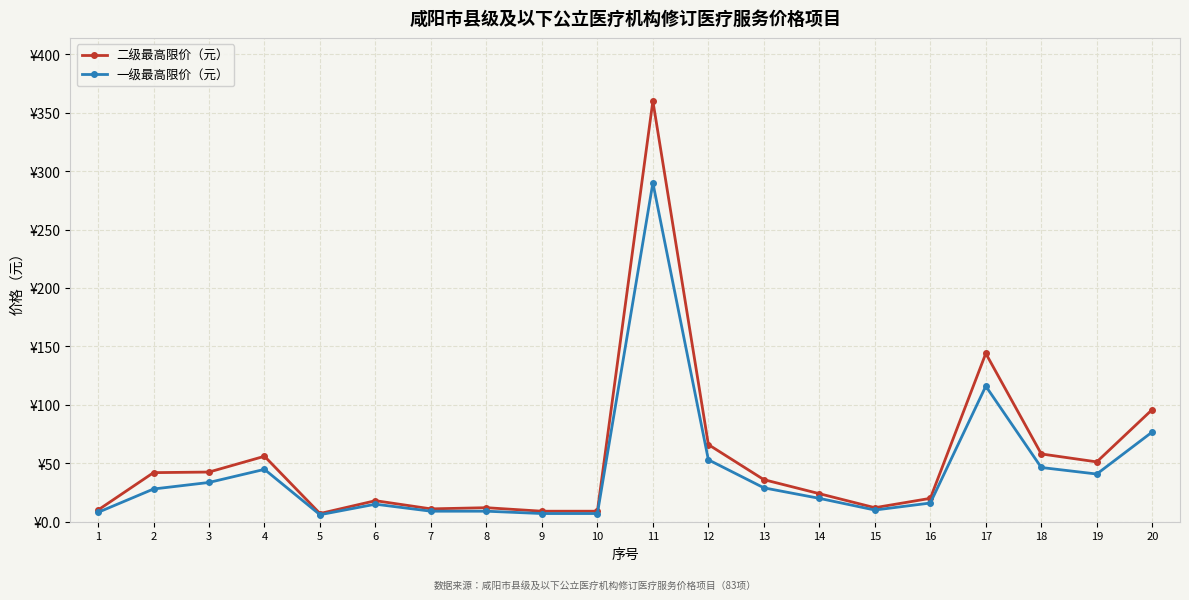

True or false: 一级最高限价（元） and 二级最高限价（元） cross at least once.

False